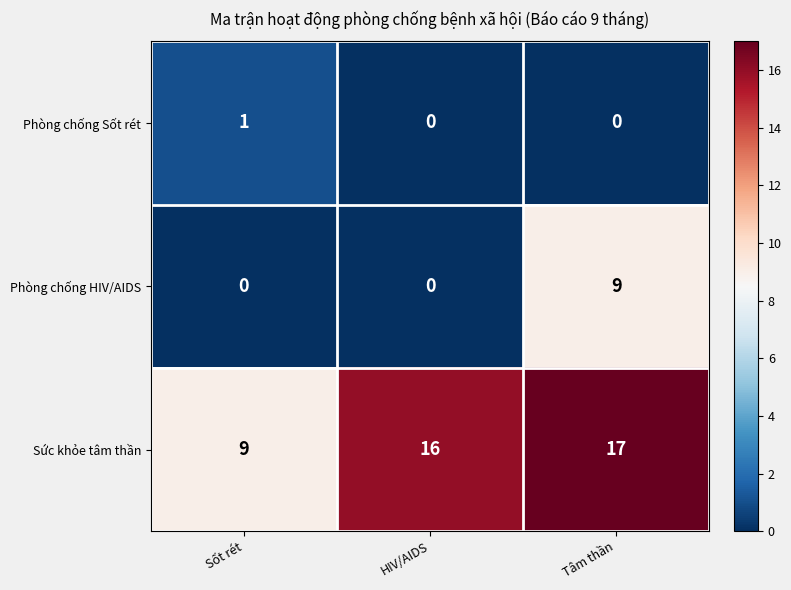

What is the difference between the highest and lowest values at Tâm thần?

17